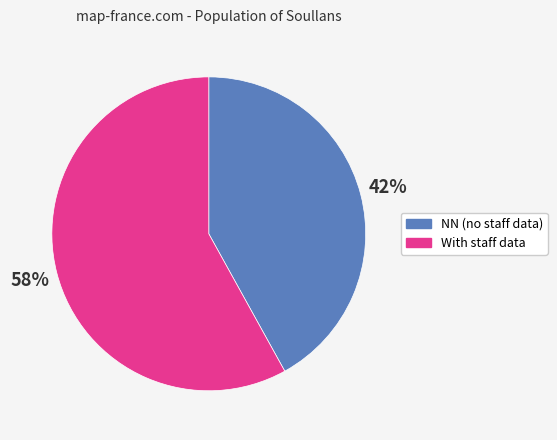

Is there any slice that represents more than half of the pie?

Yes